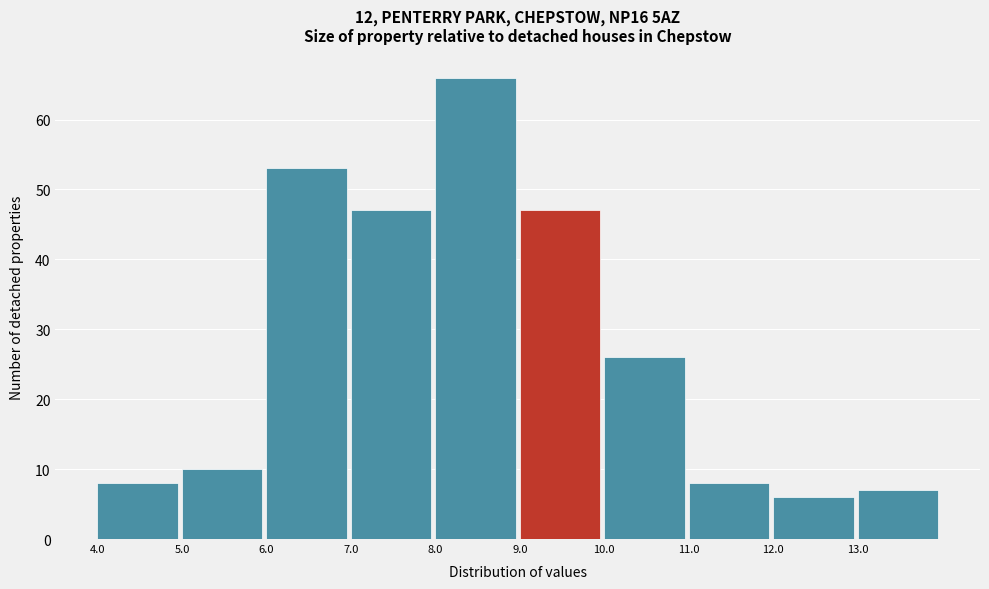

Reading left to right, transcribe this chart: for each bar, give the range it covers on the x-axis and its height. The values are not printed on the chart, so give them approximately, as read against the axis.

4 to 5: 8
5 to 6: 10
6 to 7: 53
7 to 8: 47
8 to 9: 66
9 to 10: 47
10 to 11: 26
11 to 12: 8
12 to 13: 6
13 to 14: 7